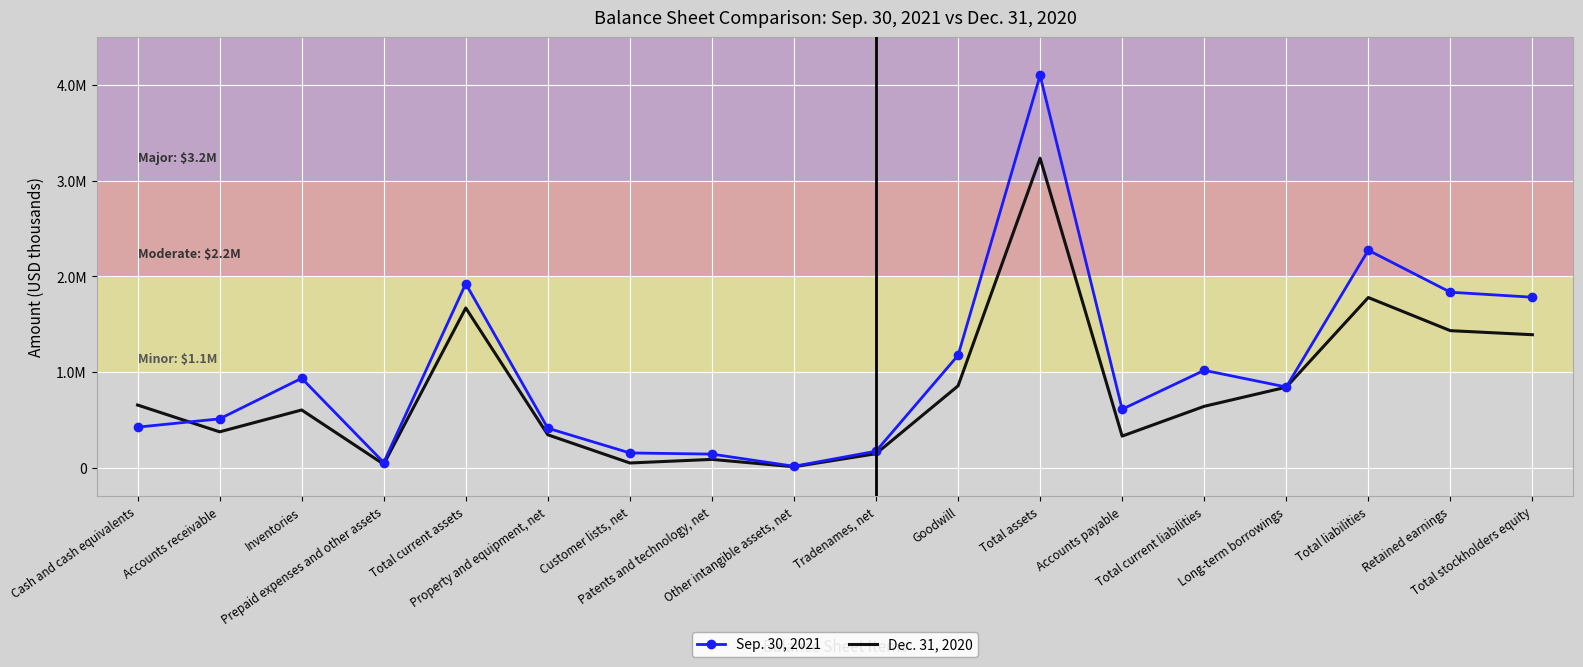

What is the sum of all Dec. 31, 2020 values?

14481392